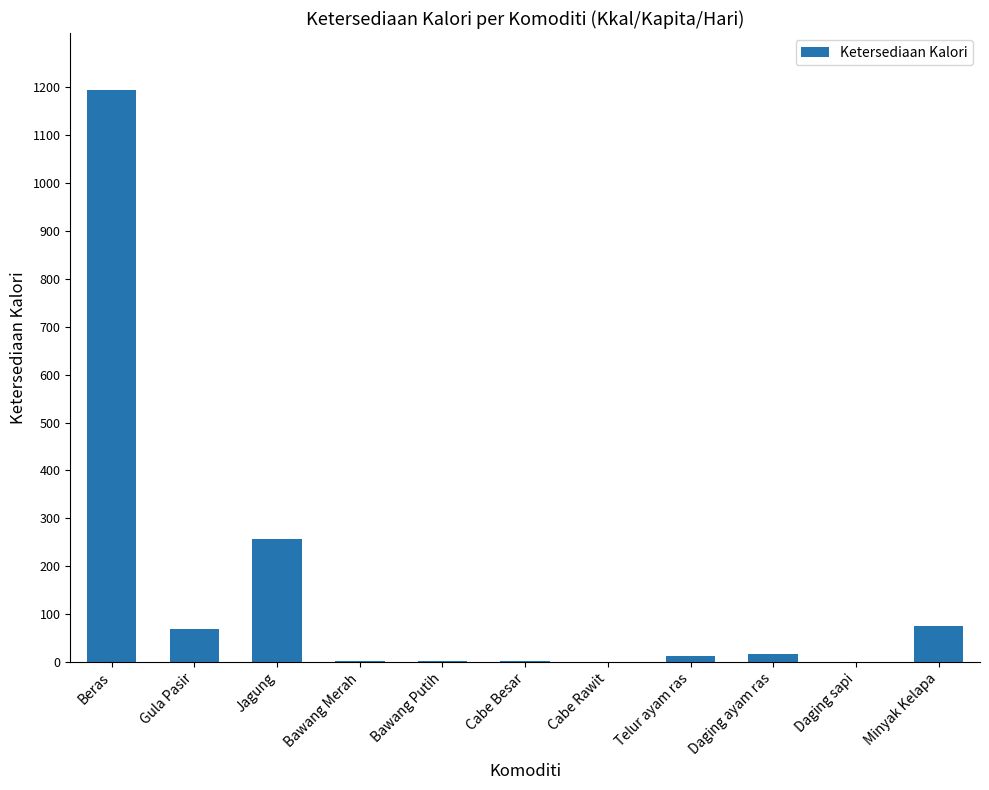

Count the number of values greater than 12.

6